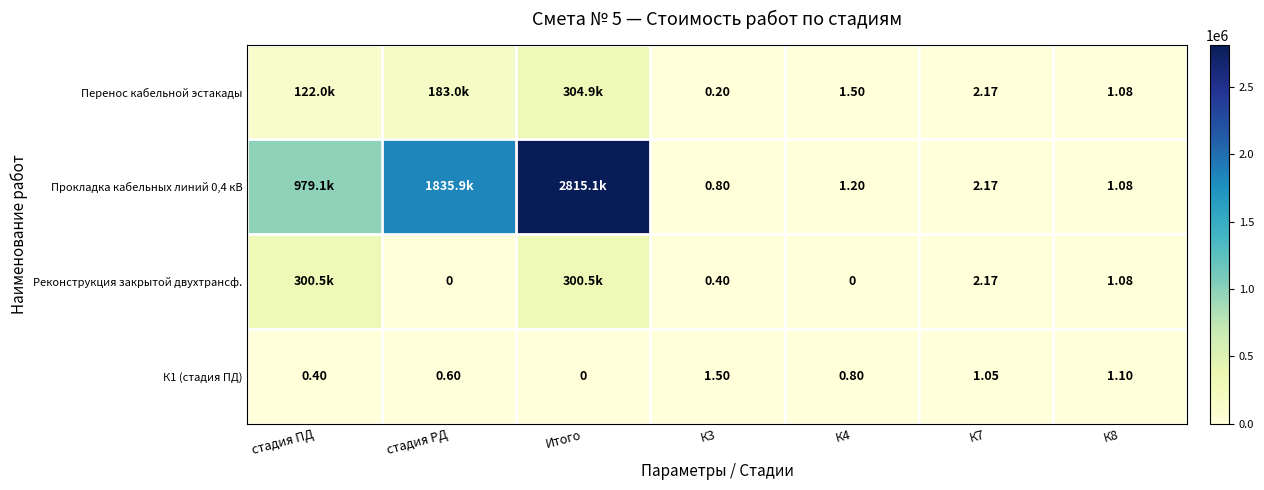

Which series changed the most between К4 and К8?

Реконструкция закрытой двухтрансф.